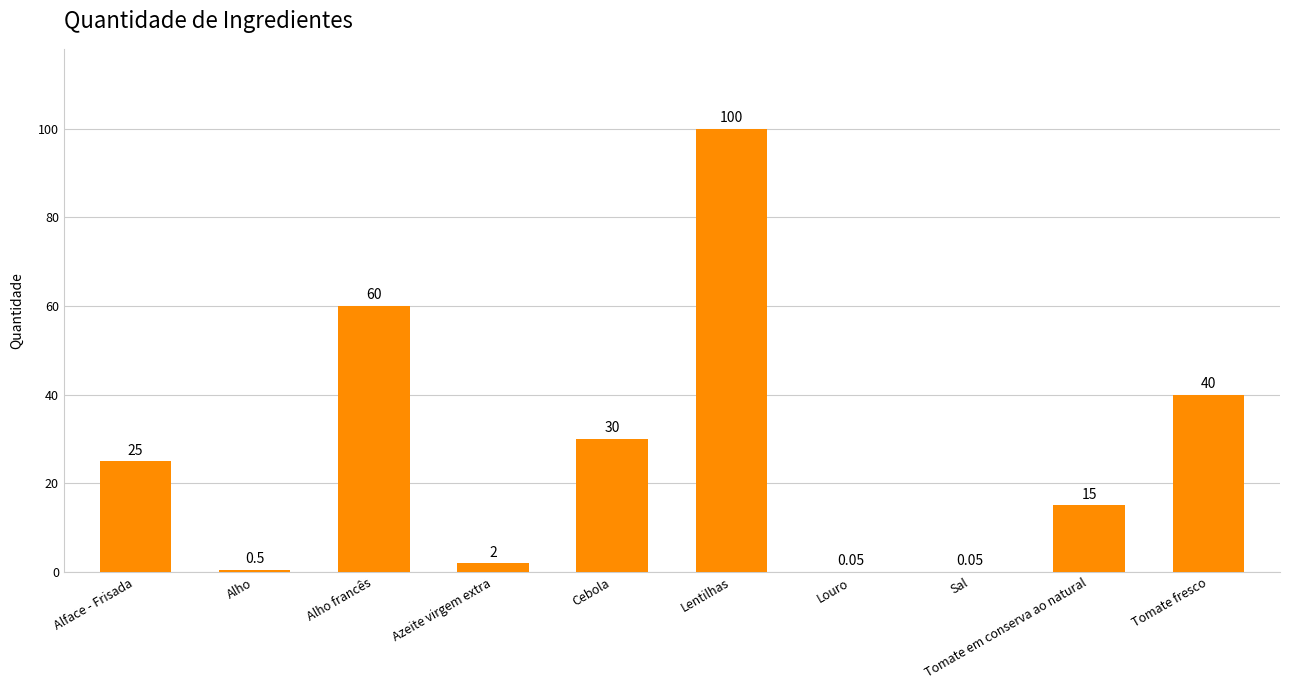

Between Alho and Tomate em conserva ao natural, which is larger?

Tomate em conserva ao natural